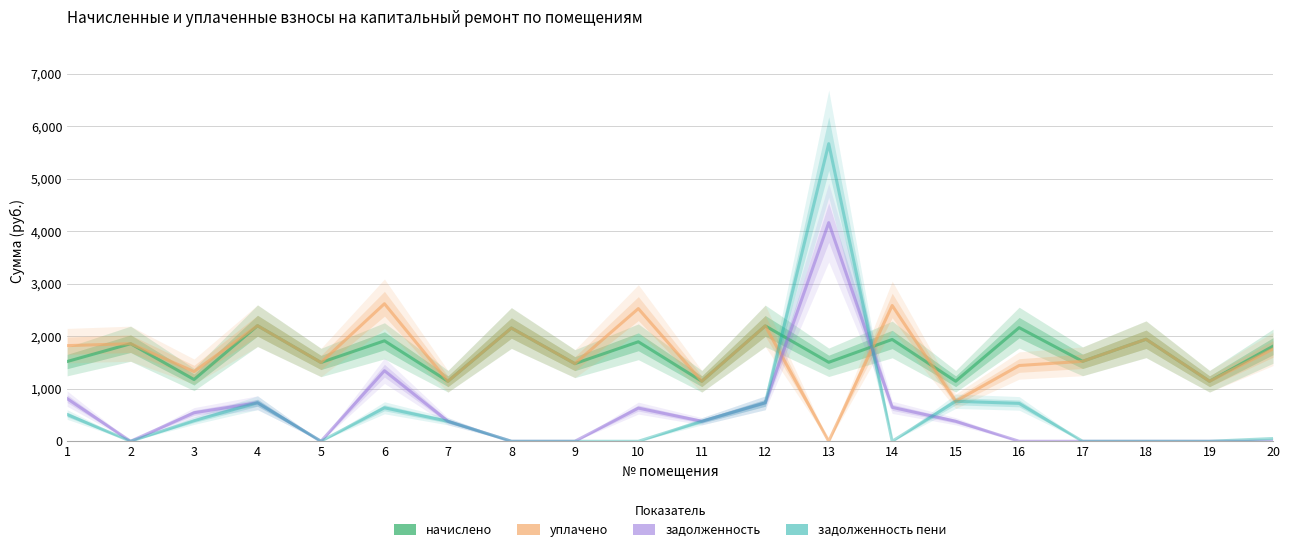

Is this an area chart (filled region under the line)?

No